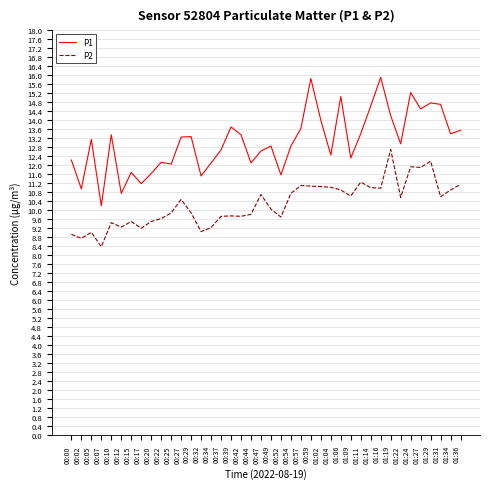

Which series has the widest spread of values?

P1